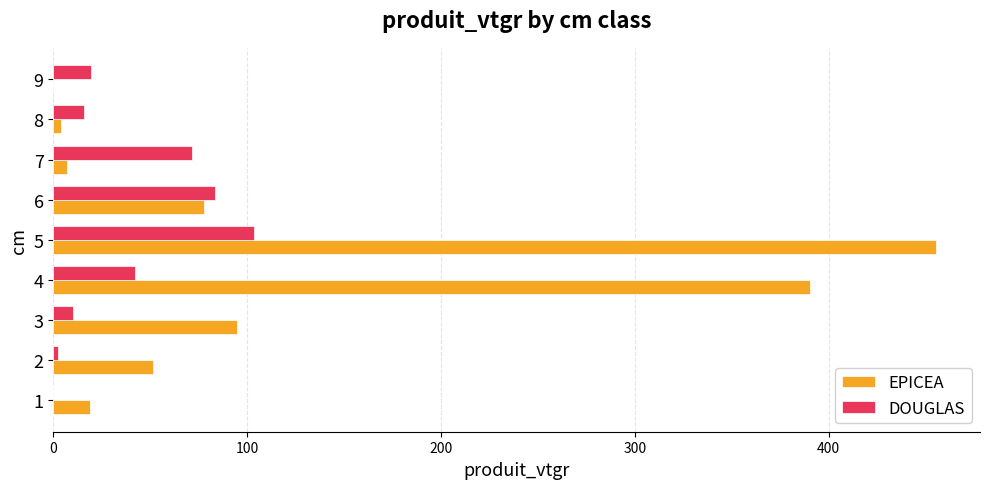

The value of EPICEA at 5 is 275.6. True or false?

False